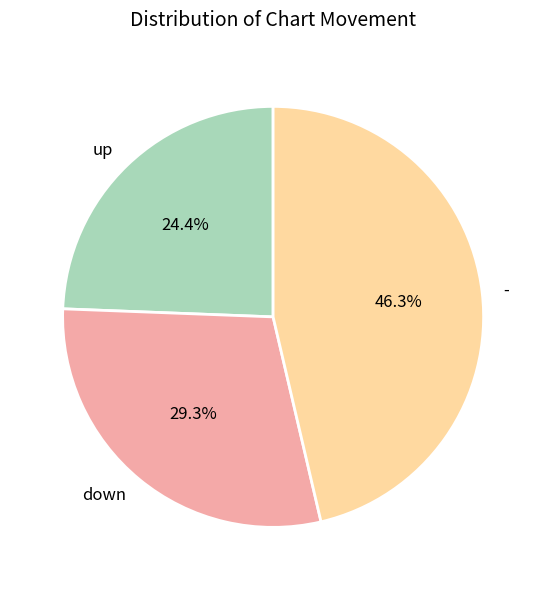

What is the ratio of the value at - to the value at up?

1.9